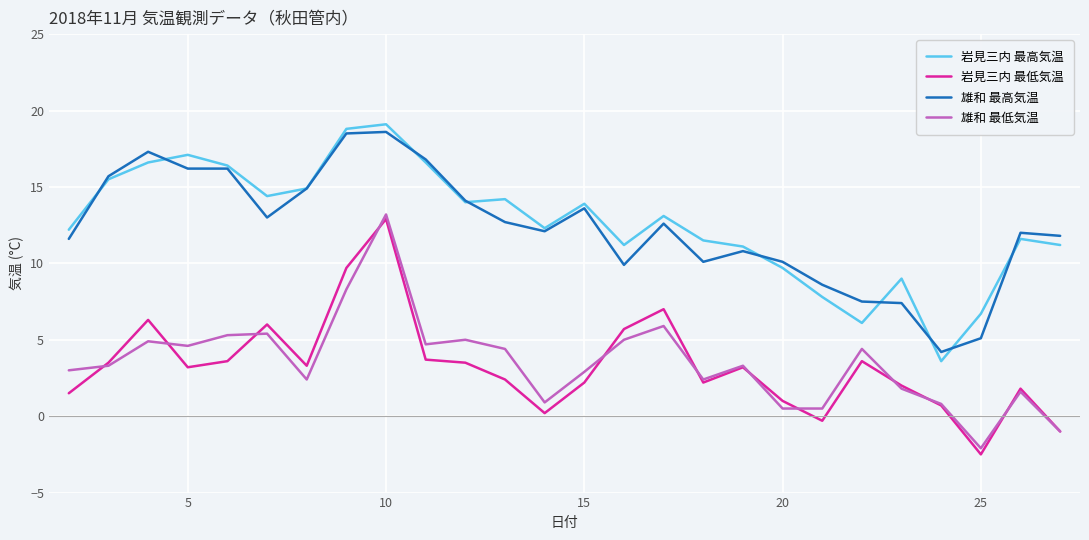

What is the minimum value shown in the chart?

-2.5